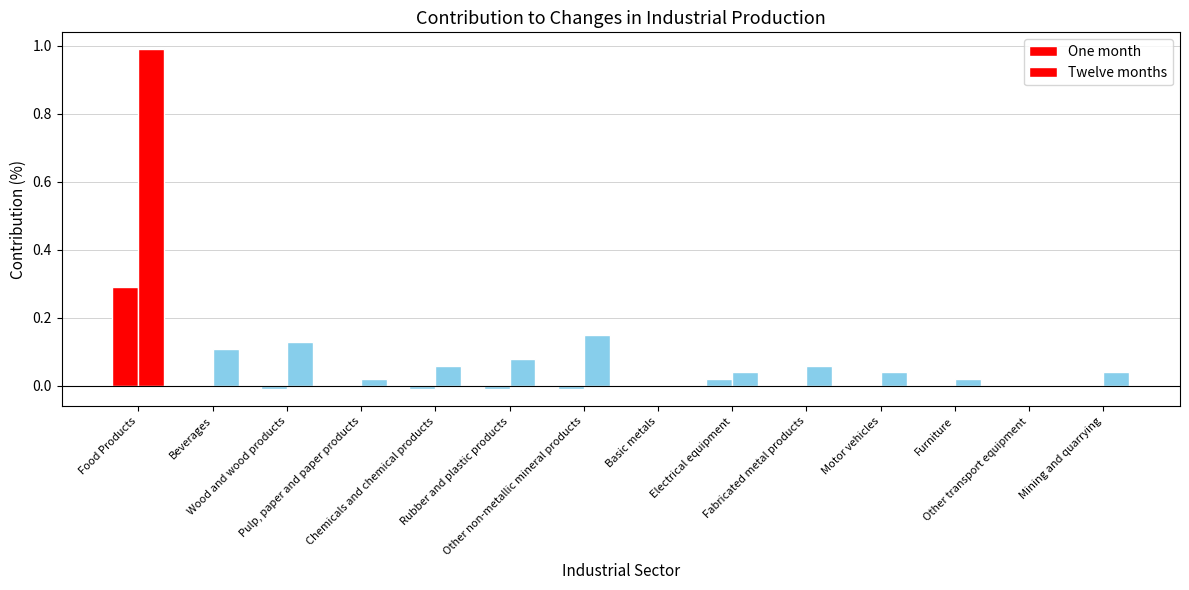

How many groups of bars are there?

14